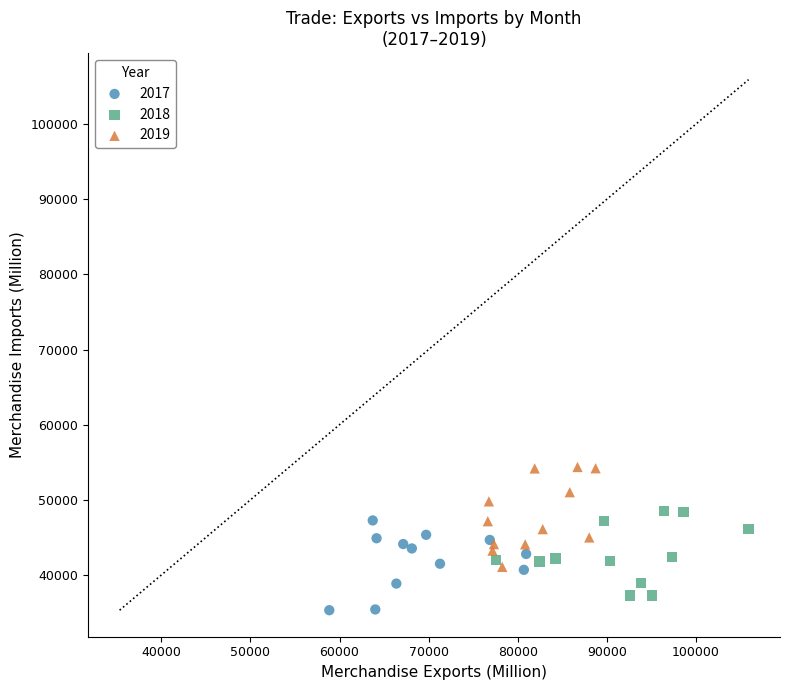

Which series contains the highest Y value?

2019